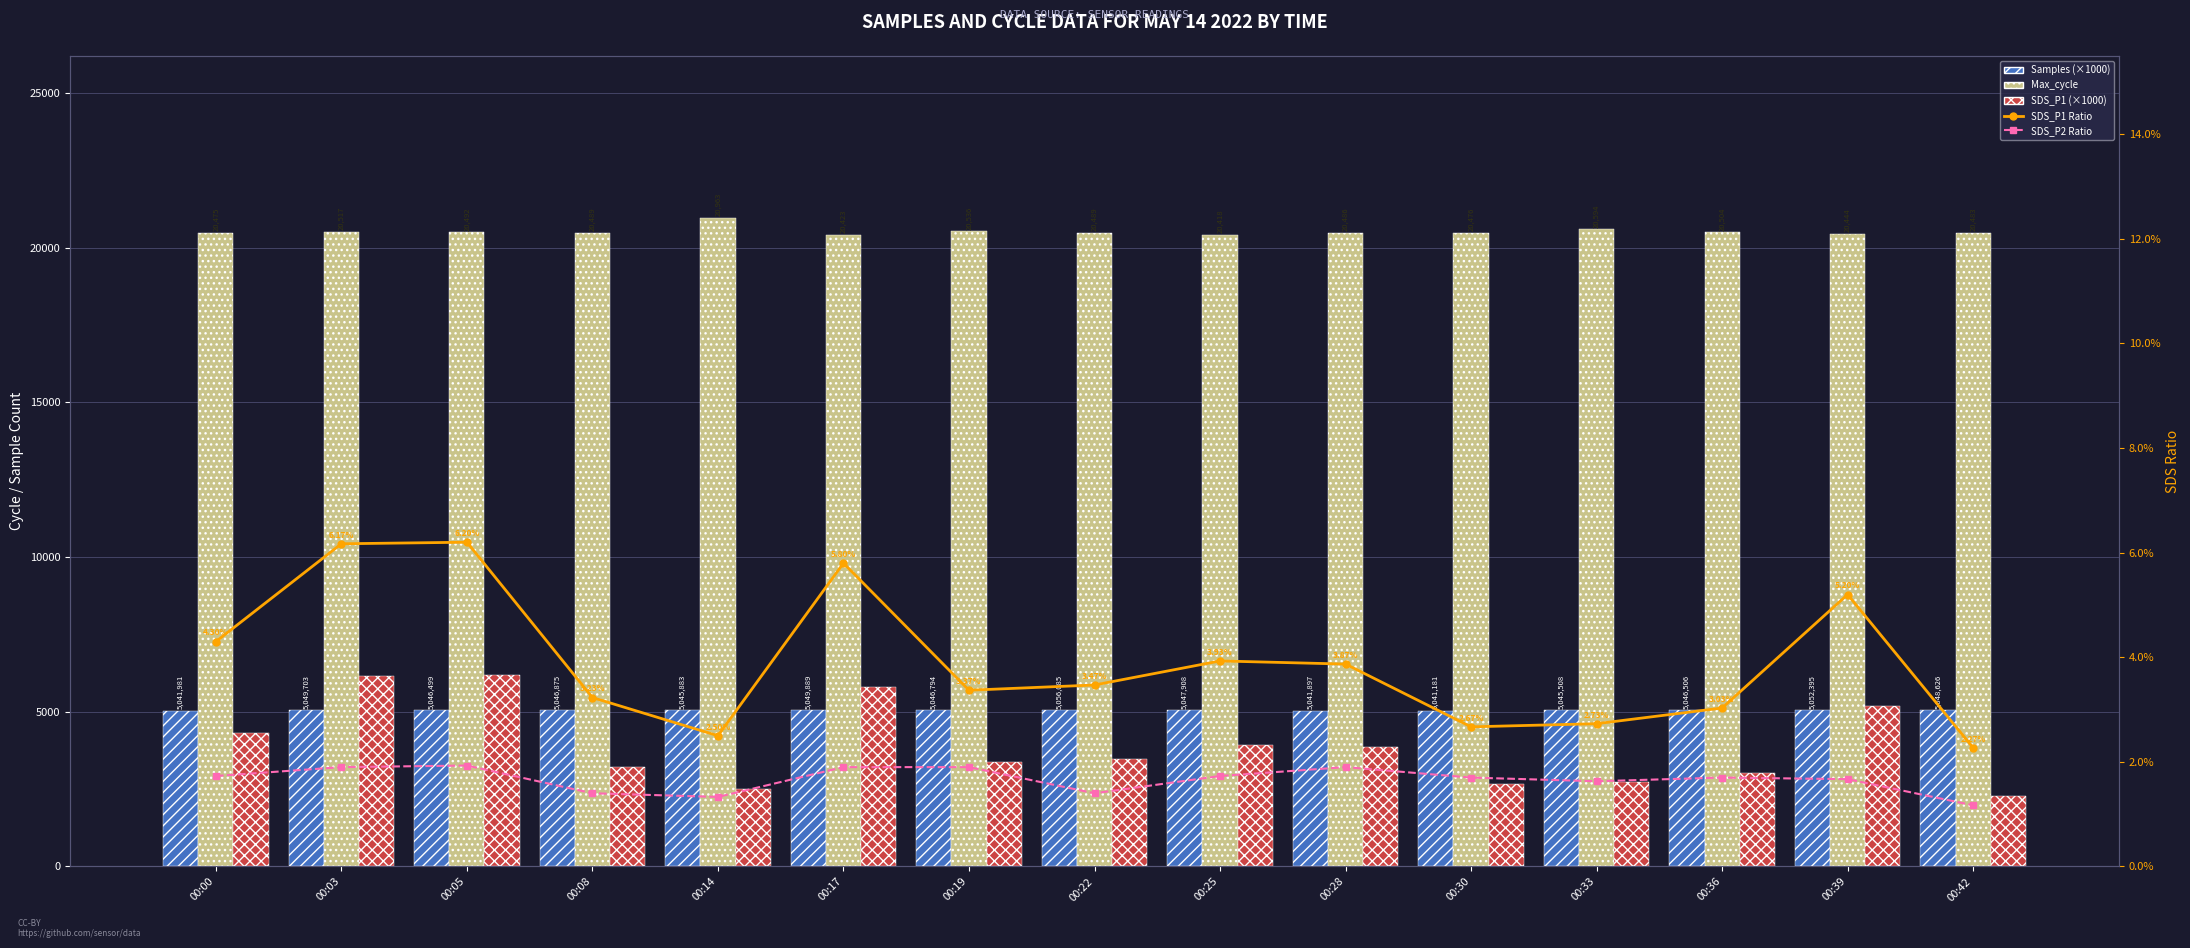

Reading left to right, transcribe all the data shown in this chart.

Samples (×1000): 5042.0	5049.7	5046.5	5046.9	5045.9	5049.9	5046.8	5056.1	5047.9	5041.9	5041.2	5045.5	5046.5	5052.4	5048.6
Max_cycle: 20475.0	20517.0	20492.0	20489.0	20963.0	20423.0	20536.0	20489.0	20418.0	20486.0	20476.0	20594.0	20504.0	20444.0	20483.0
SDS_P1 (×1000): 4300.0	6170.0	6200.0	3230.0	2500.0	5800.0	3370.0	3470.0	3930.0	3870.0	2670.0	2730.0	3030.0	5200.0	2270.0
SDS_P1 Ratio: 4.3	6.2	6.2	3.2	2.5	5.8	3.4	3.5	3.9	3.9	2.7	2.7	3.0	5.2	2.3
SDS_P2 Ratio: 1.7	1.9	1.9	1.4	1.3	1.9	1.9	1.4	1.7	1.9	1.7	1.6	1.7	1.7	1.2